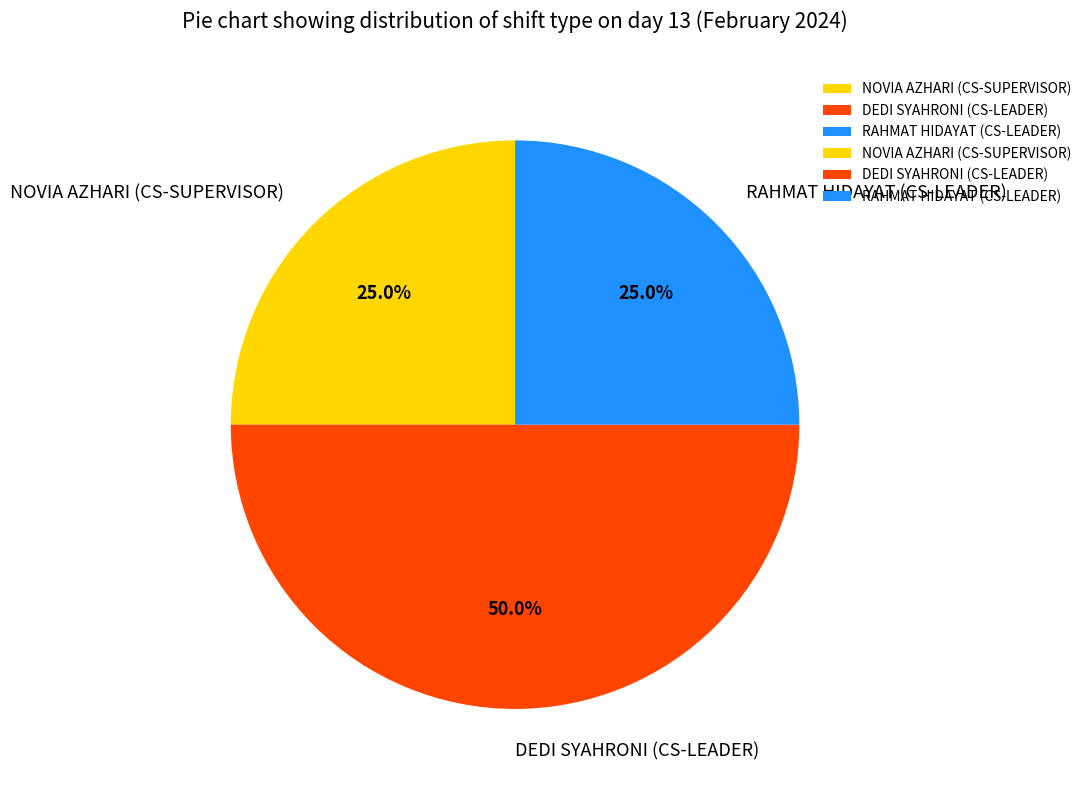

Is it true that NOVIA AZHARI (CS-SUPERVISOR) is 25% of the pie?

True